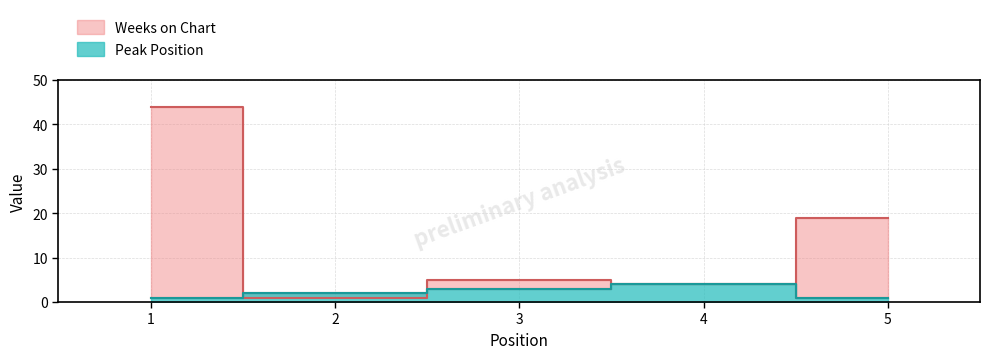

At which label does Peak Position reach its peak?

4